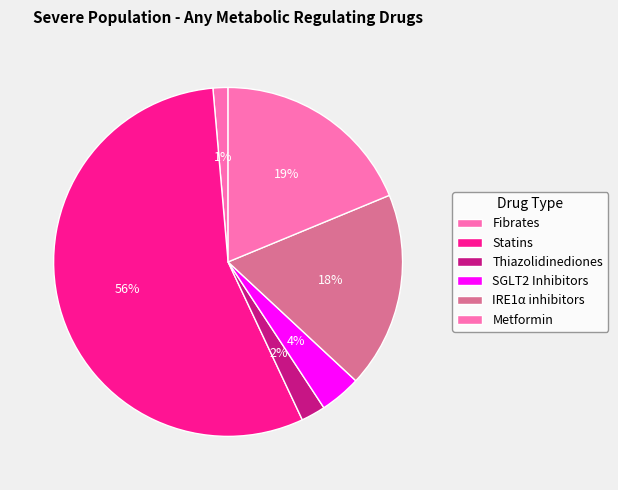

To the nearest percent, what is the combined percentage of Fibrates and Metformin?

20%